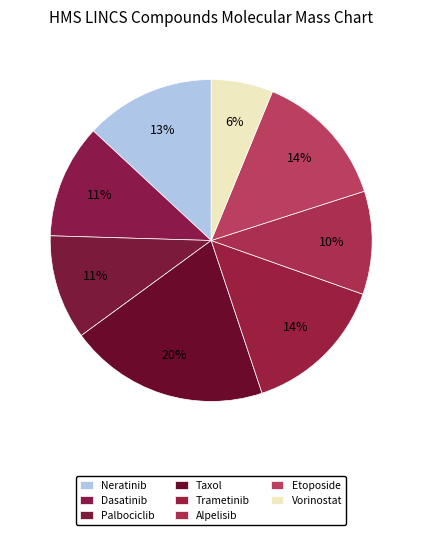

True or false: Alpelisib accounts for 20% of the total.

False